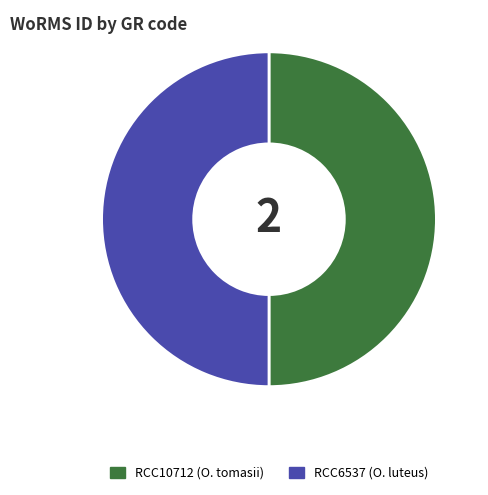

Is it true that RCC10712 is 50% of the pie?

True